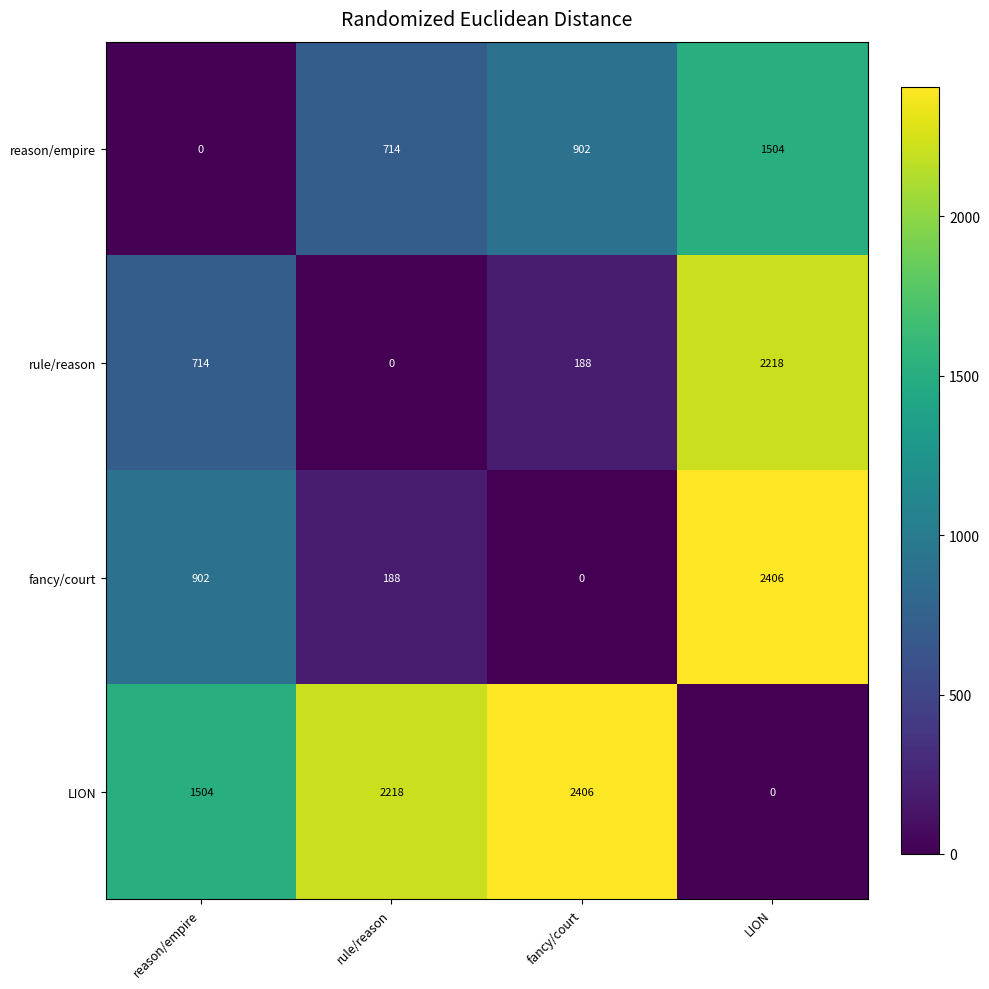

What is the difference between the highest and lowest values at fancy/court?

2406